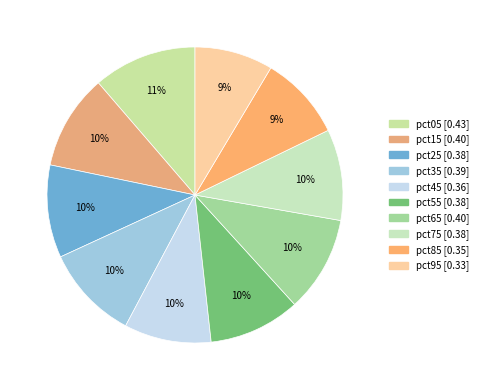

Does pct35 represent more than half of the total?

No